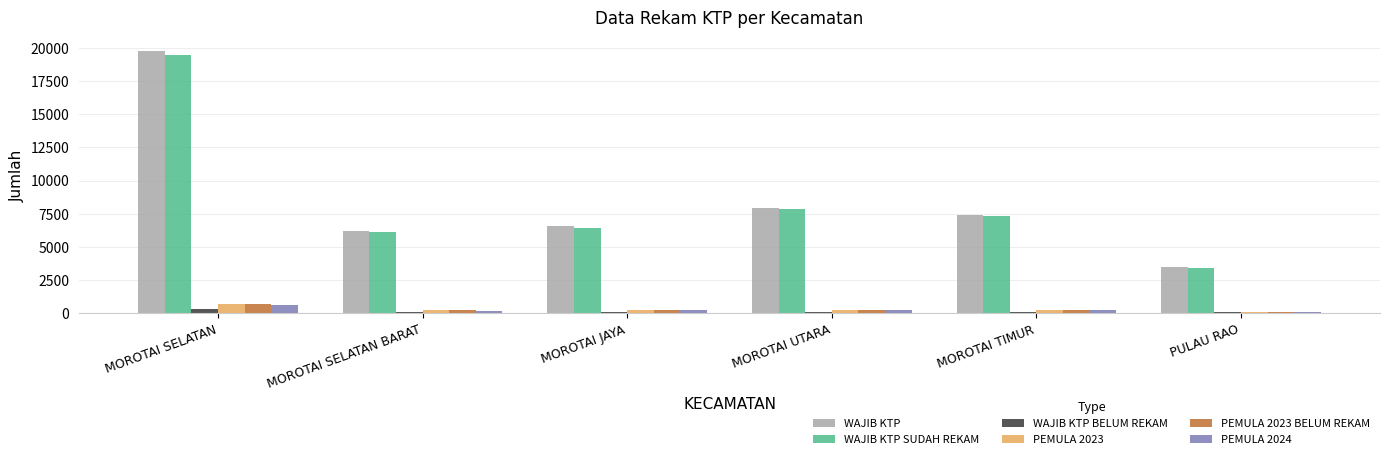

At which category is the sum across all series the highest?

MOROTAI SELATAN